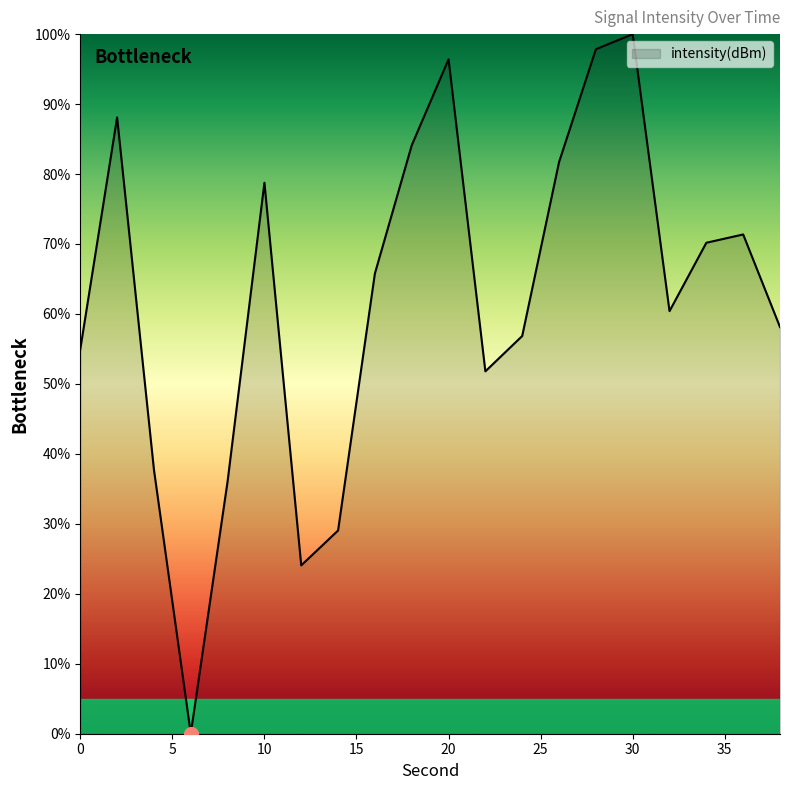

What is the difference between the maximum and second lowest values?

75.9